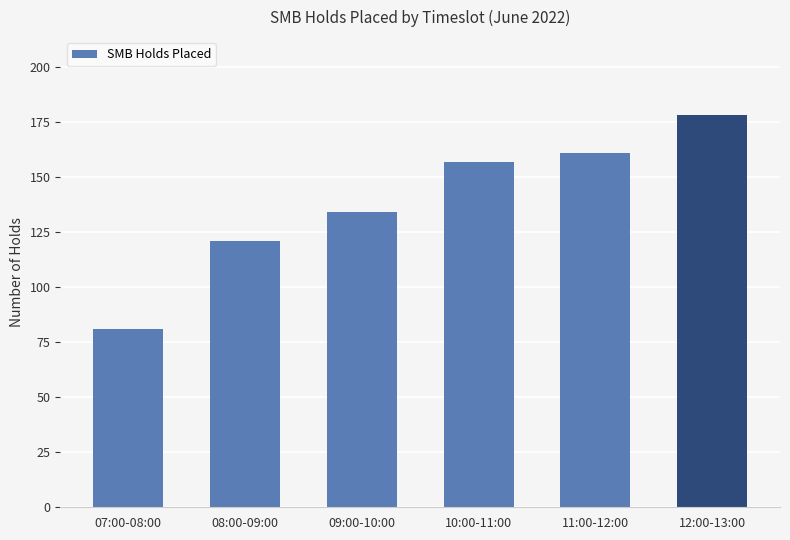

What position from the right is 09:00-10:00?

4